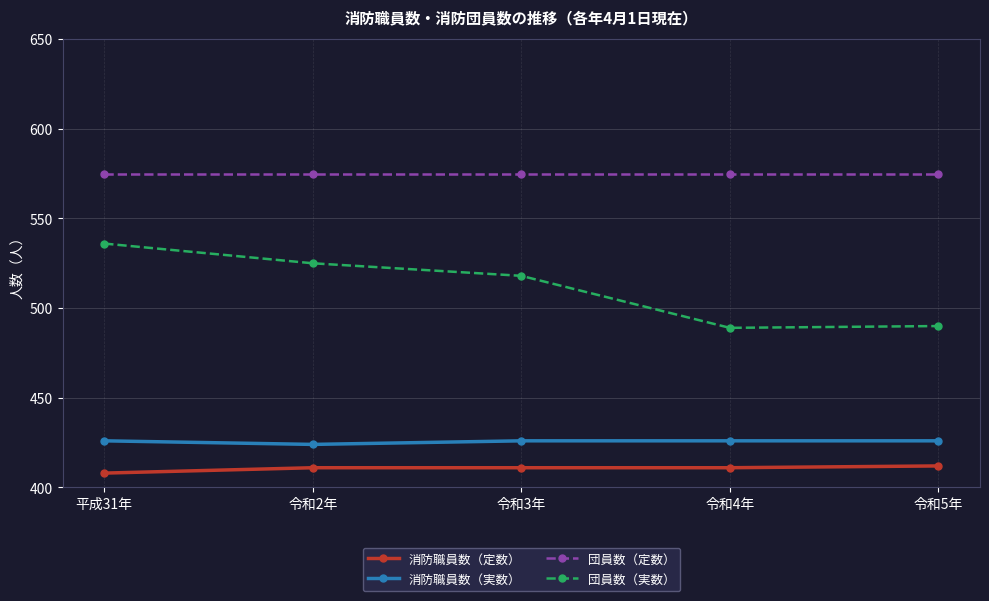

What is the label of the 2nd point from the right?

令和4年